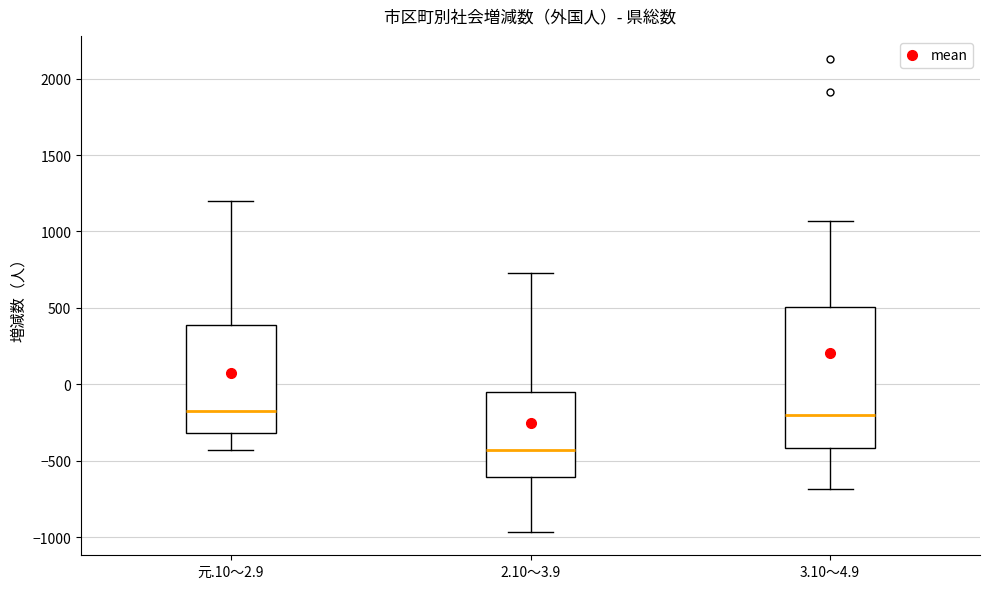

Reading left to right, read every box against the y-axis: the position of its median line, the range the box covers, and the ends of its whiskers. The values are not printed on the chart, so give them approximately, as read against the axis.

元.10～2.9: median -200, box -300 to 400, whiskers -450 to 1200
2.10～3.9: median -450, box -600 to -50, whiskers -950 to 750
3.10～4.9: median -200, box -400 to 500, whiskers -700 to 1050